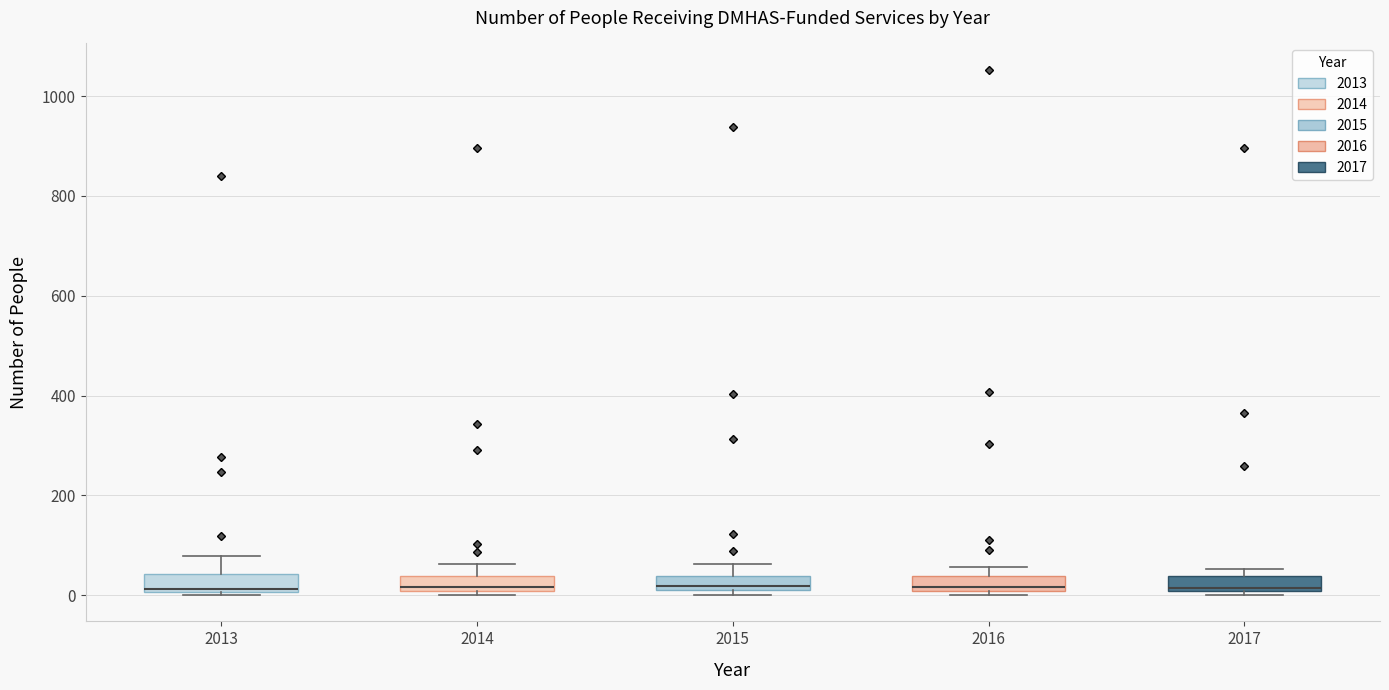

Where is the upper edge of the box at x = 2016 on the y-axis? The values are not printed on the chart, so give them approximately, as read against the axis.

40